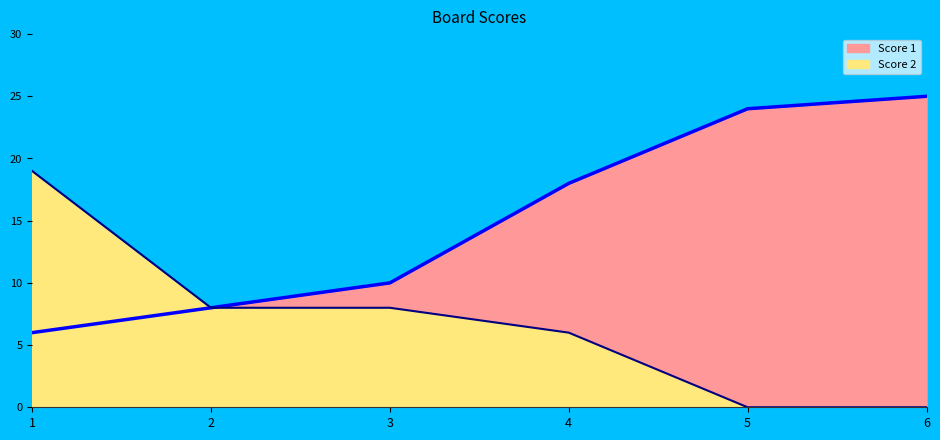

What are all the series names shown in the legend?

Score 1, Score 2